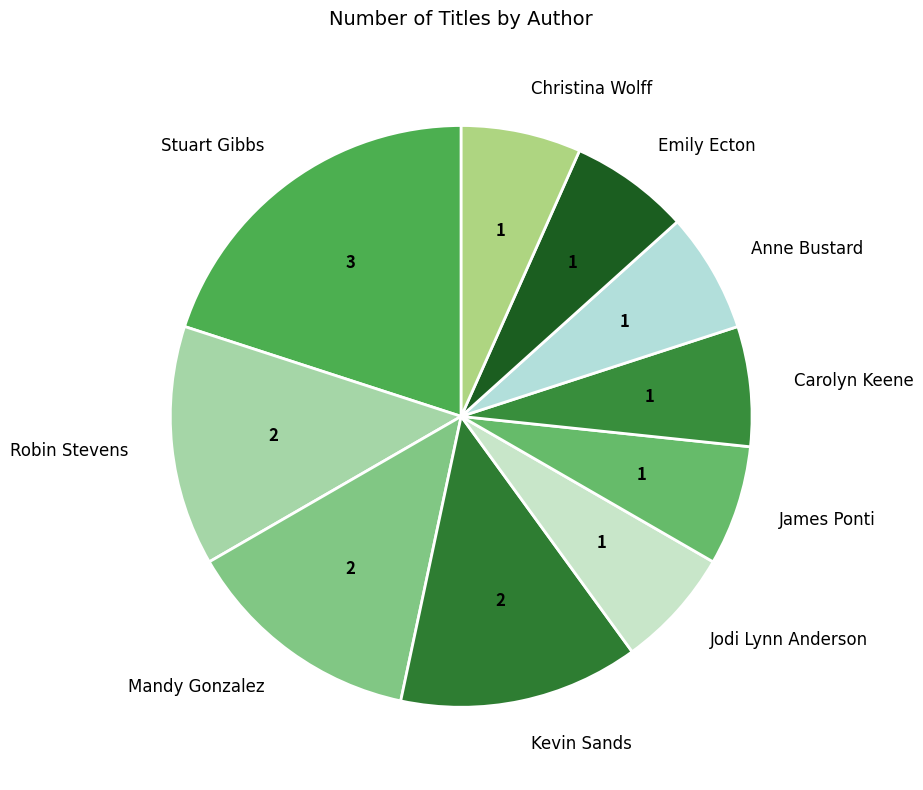

What is the ratio of the value at Stuart Gibbs to the value at Anne Bustard?

3.0